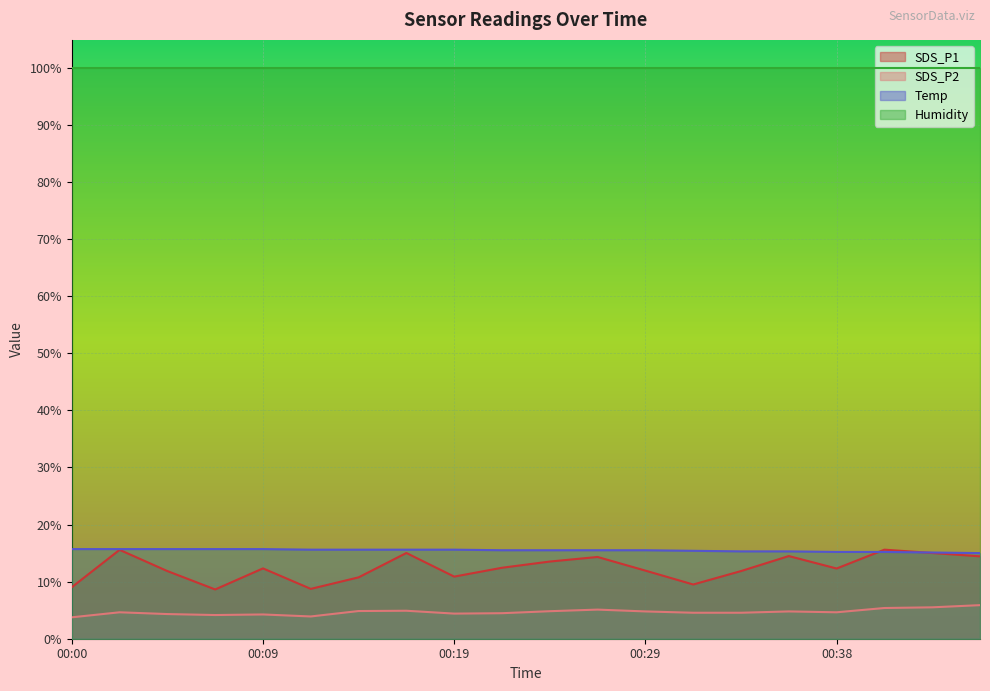

What is the highest value of the SDS_P2 series?

5.9